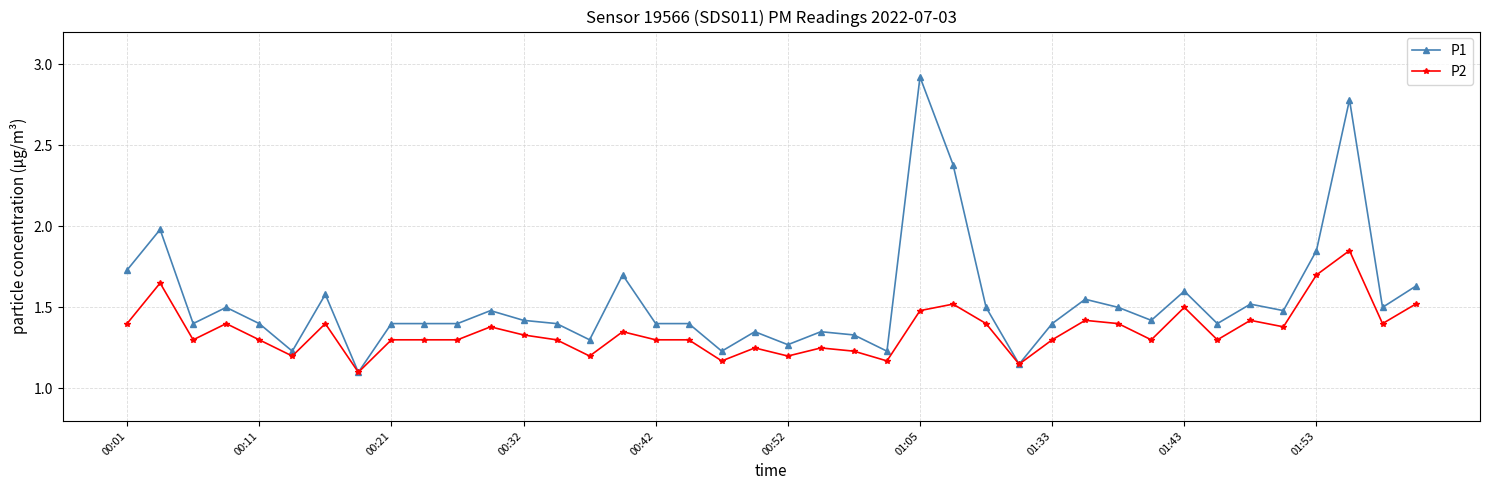

Which series has the largest range (max minus min)?

P1